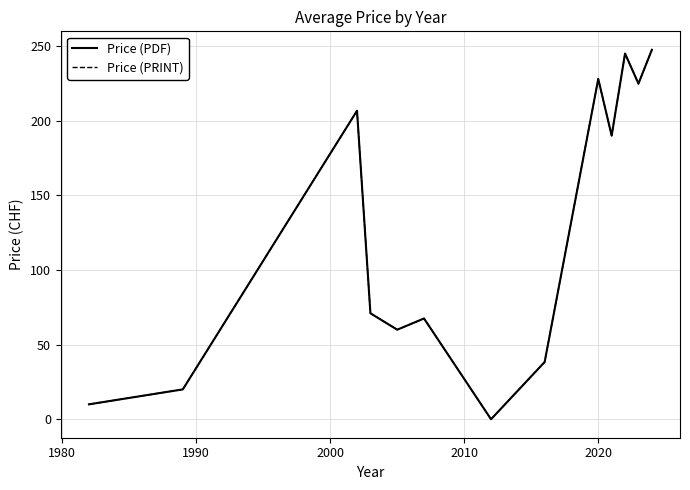

Which series has the largest total across all categories?

Price (PDF)